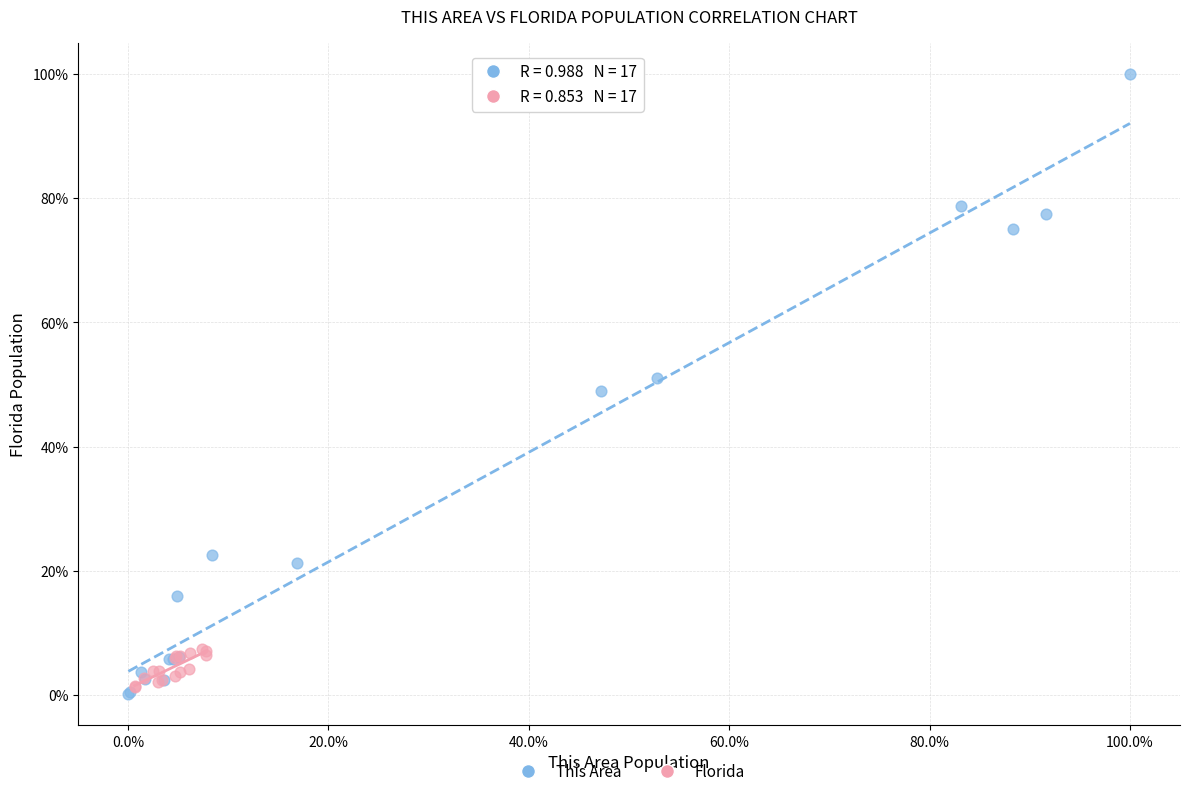

What are all the series names shown in the legend?

This Area, Florida